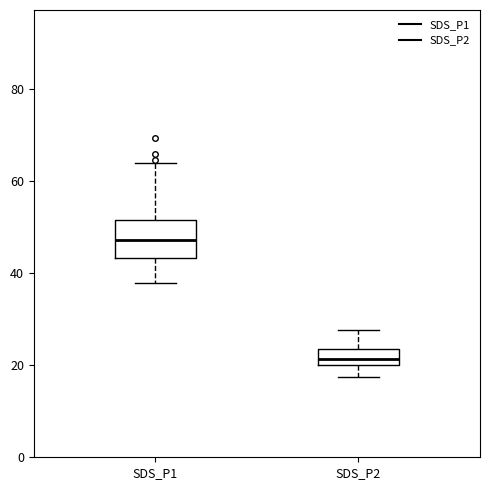

Reading left to right, transcribe this box plot: for each box, give where its median line is, the range the box spans, and where its two whiskers end, as read against the y-axis. The values are not printed on the chart, so give them approximately, as read against the axis.

SDS_P1: median 48, box 44 to 52, whiskers 38 to 64
SDS_P2: median 22, box 20 to 24, whiskers 18 to 28